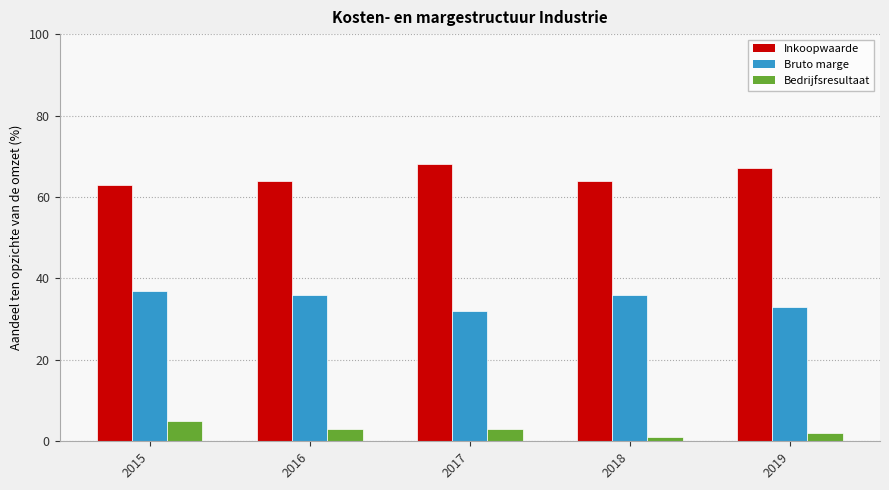

True or false: Bedrijfsresultaat has a value of 2 at 2019.

True